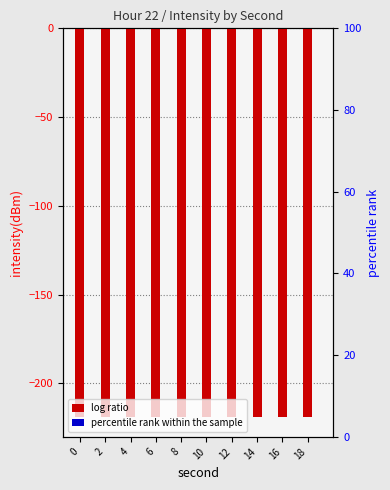

Does the chart contain stacked bars?

No